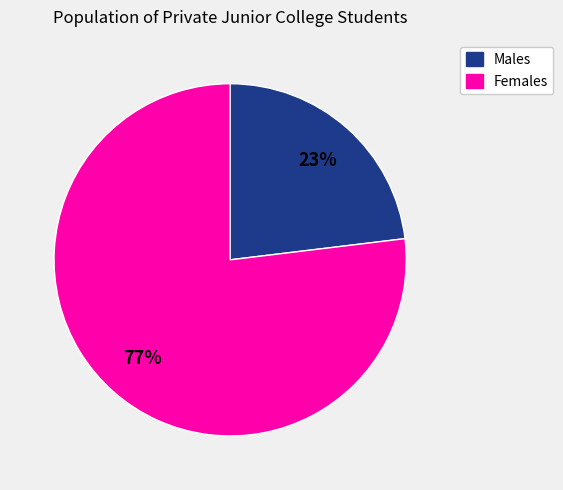

To the nearest percent, what is the difference between the largest and smallest slice percentages?

54%